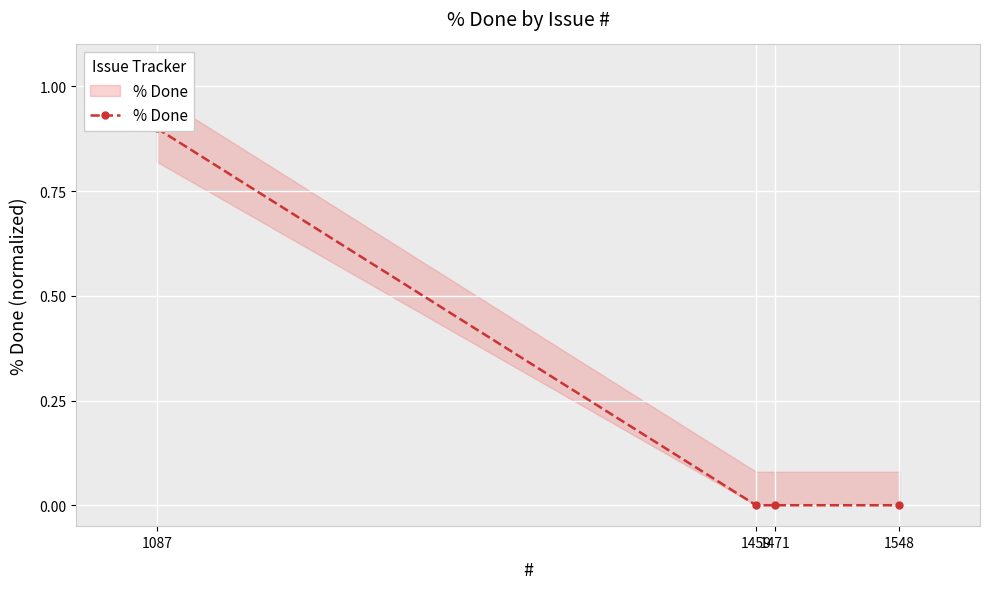

Reading right to left, what are all the values shown in this chart?

0.0	0.0	0.0	0.9